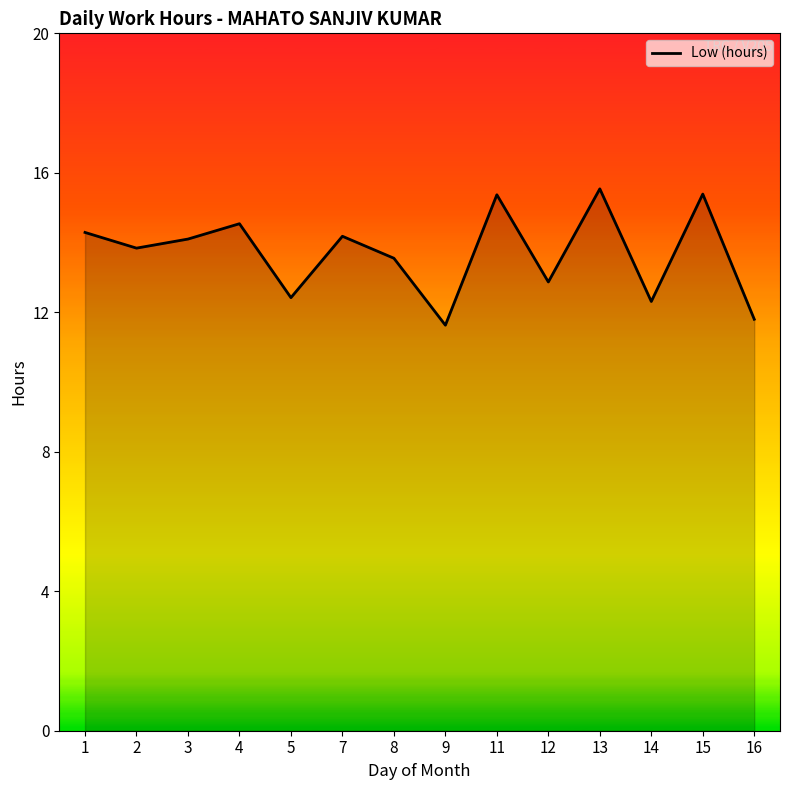

Is it true that the value at 9 is 3.1?

False